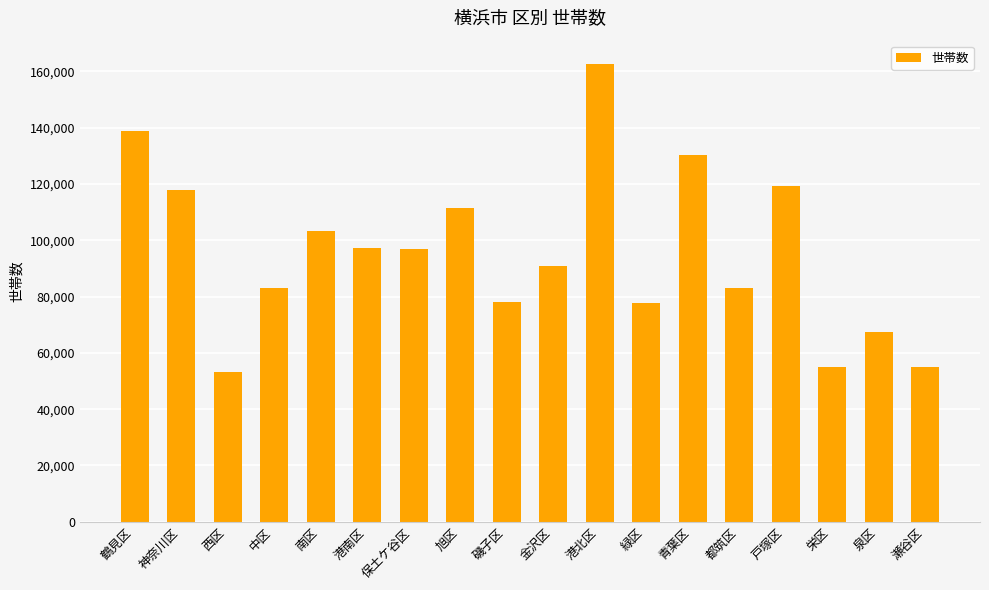

The value at 都筑区 is 19983. True or false?

False